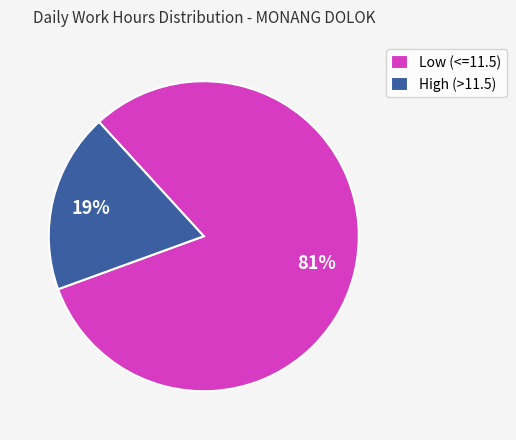

Which slice is the largest?

Low (<=11.5)